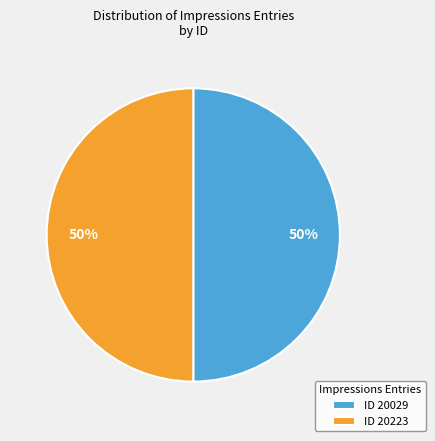

Count the number of slices in the pie.

2